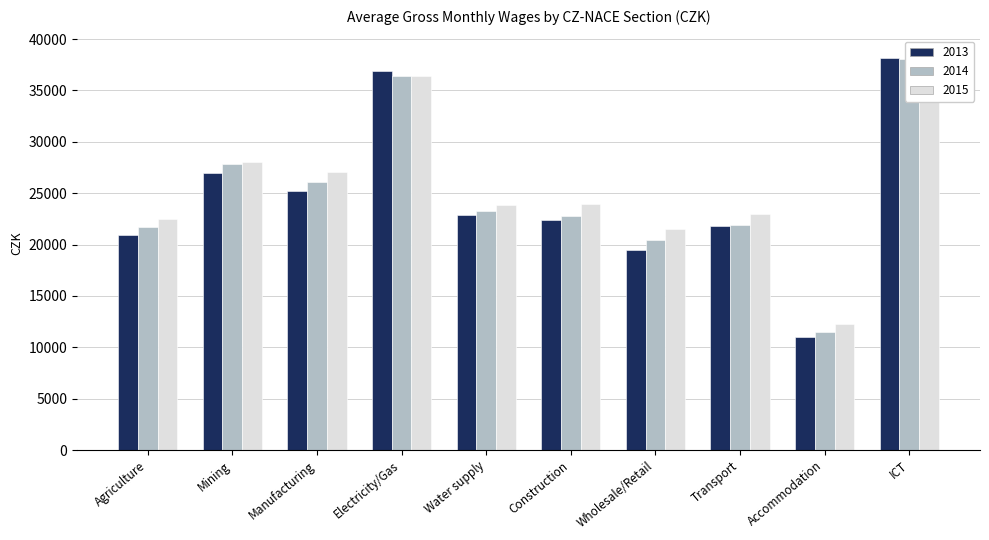

Between D and E, which series saw the biggest shift?

2013